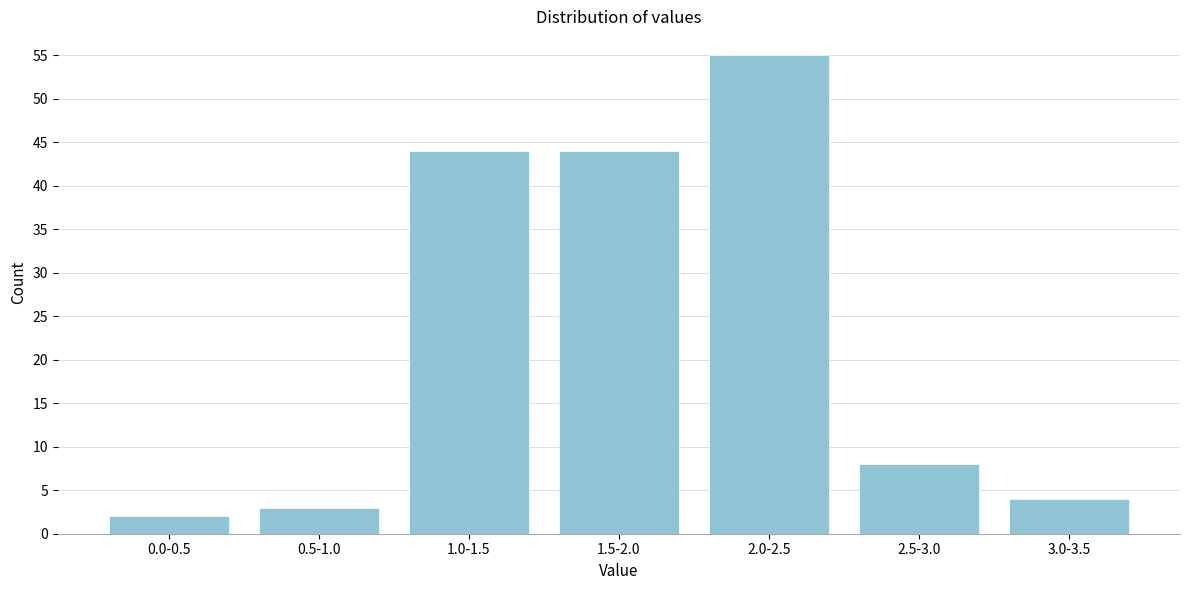

Reading left to right, what are all the values shown in this chart?

0.0-0.5=2	0.5-1.0=3	1.0-1.5=44	1.5-2.0=44	2.0-2.5=55	2.5-3.0=8	3.0-3.5=4